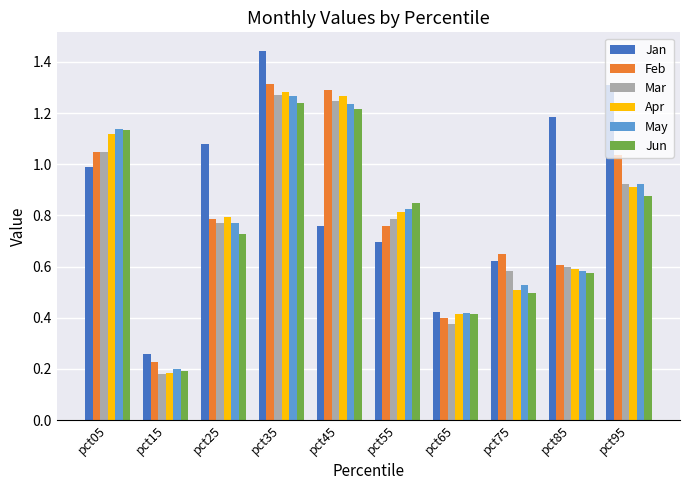

List the labels in order of May value, largest first.

pct35, pct45, pct05, pct95, pct55, pct25, pct85, pct75, pct65, pct15